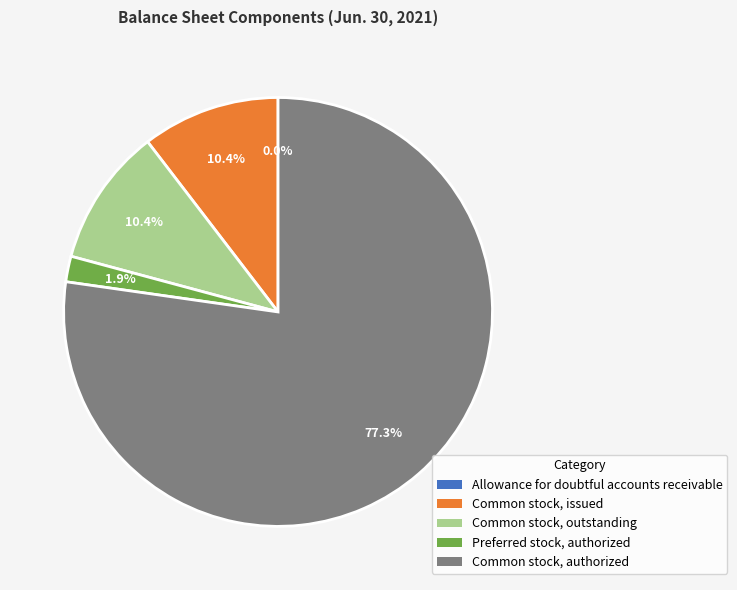

Is Common stock, outstanding the majority of the pie?

No